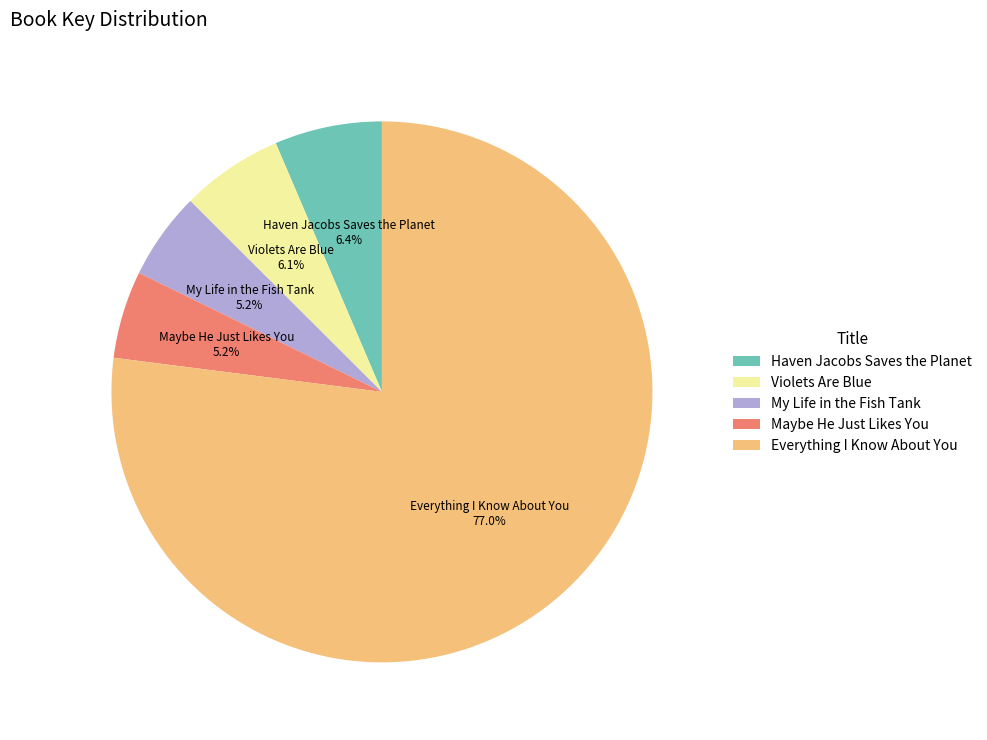

How many segments does this pie chart have?

5